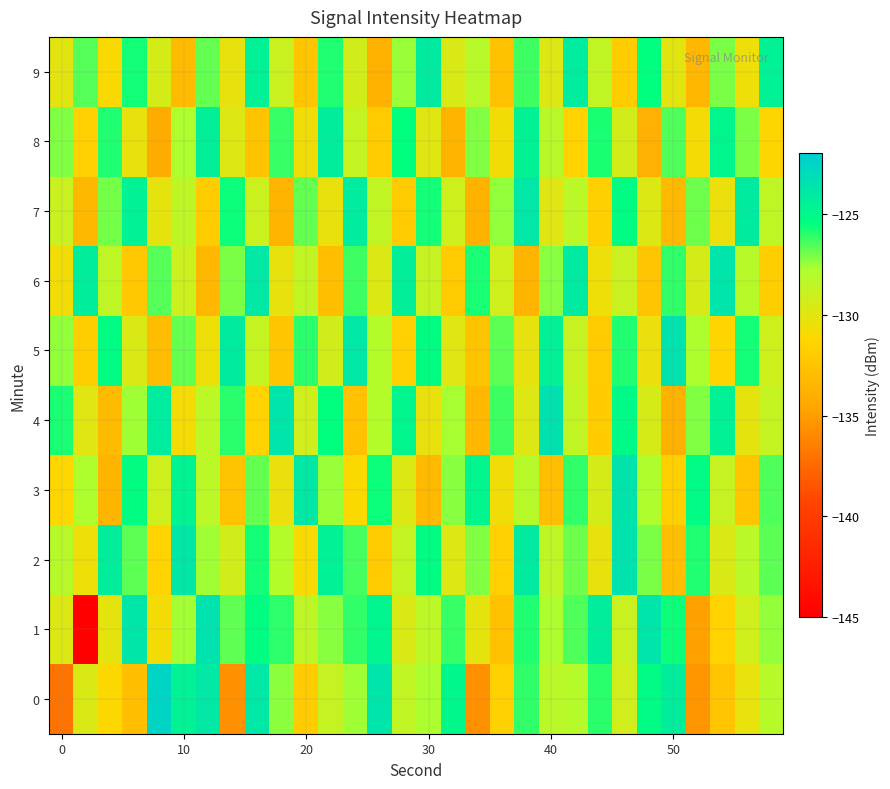

How many categories are shown in the chart?

30